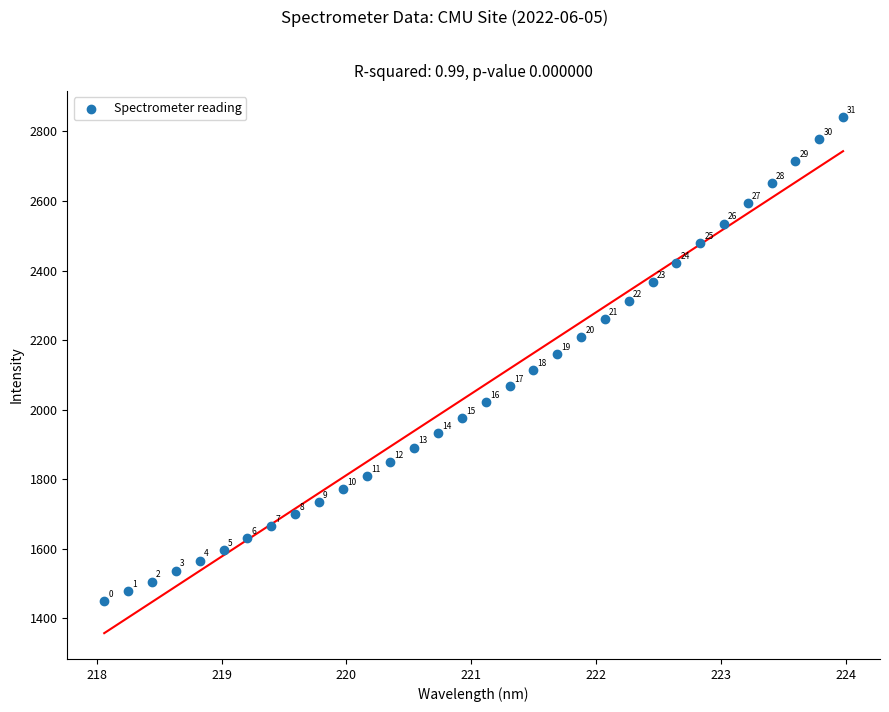

What is the range of X values (max minus min)?

5.9